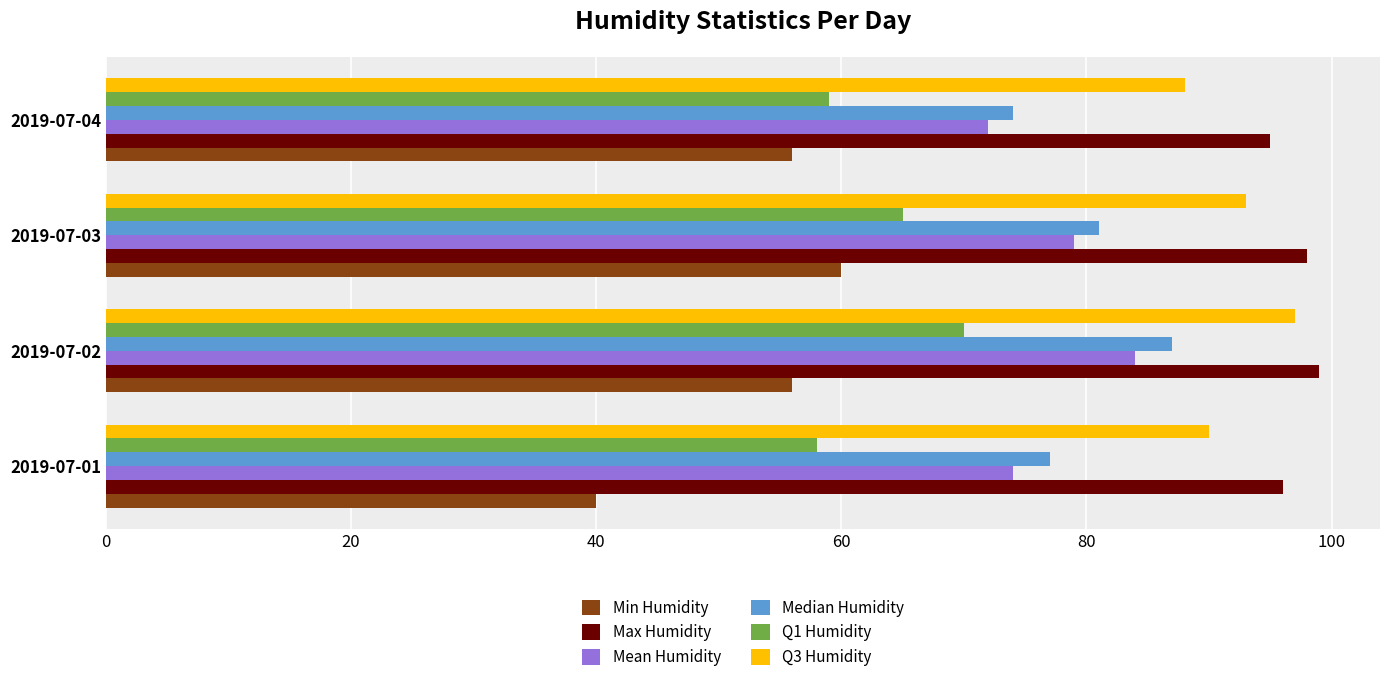

True or false: Q3 Humidity has a value of 21 at 2019-07-04.

False